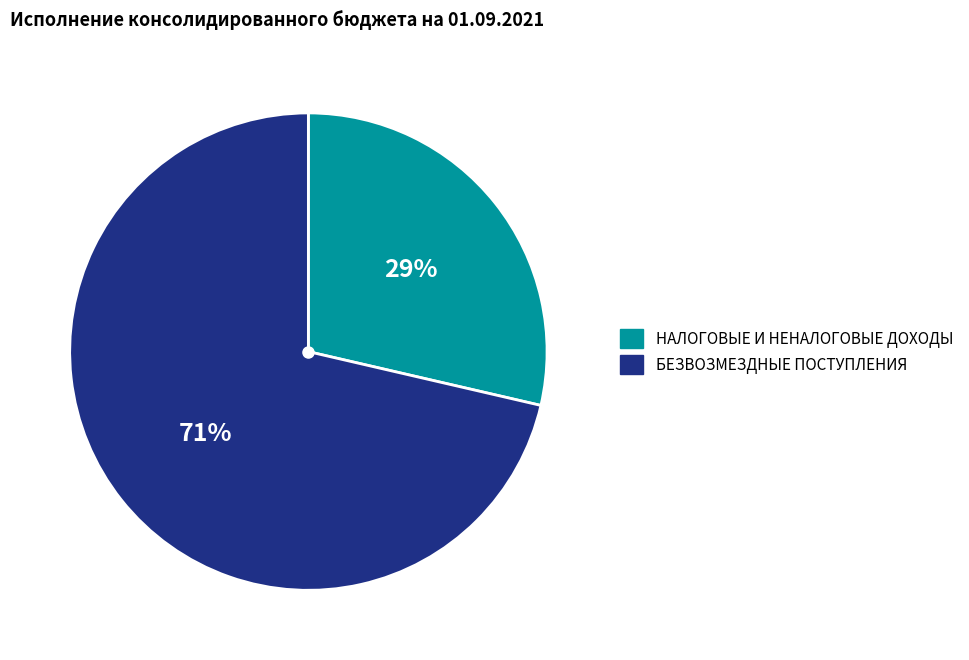

To the nearest percent, what portion does НАЛОГОВЫЕ И НЕНАЛОГОВЫЕ ДОХОДЫ represent?

29%